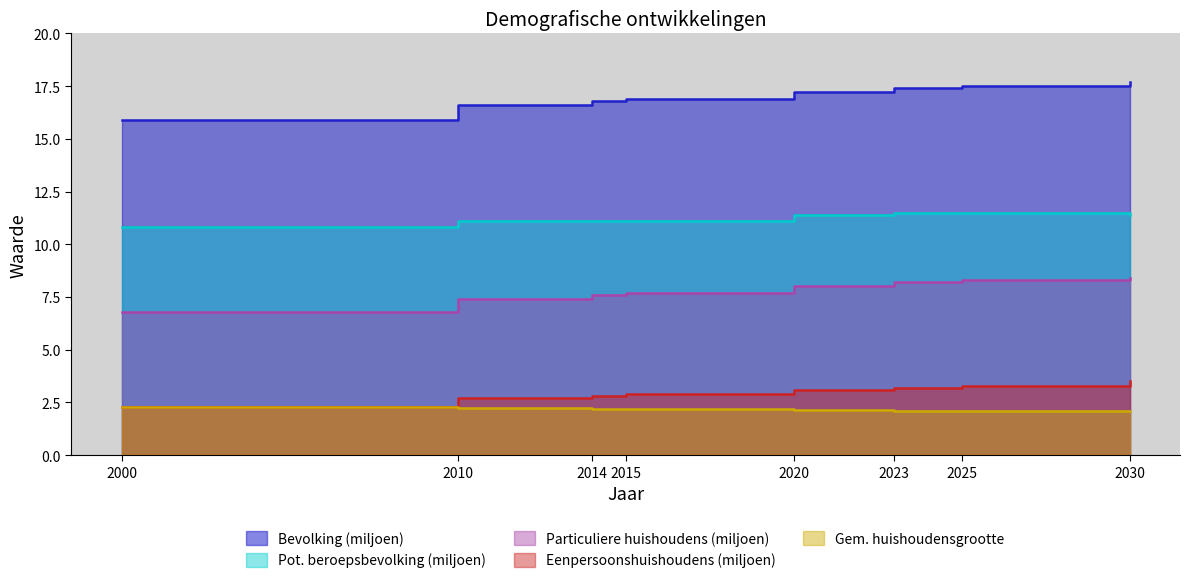

True or false: Gem. huishoudensgrootte and Bevolking (miljoen) cross at least once.

False